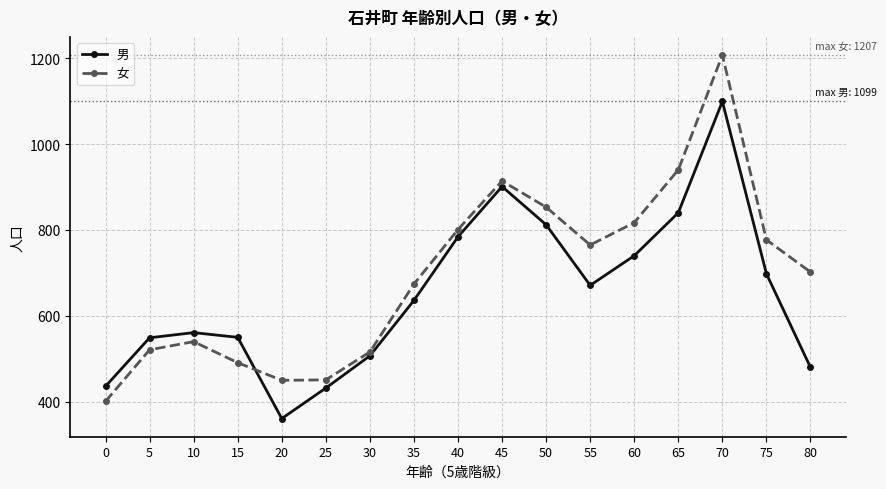

The 女 series shows 450 at 20. True or false?

True